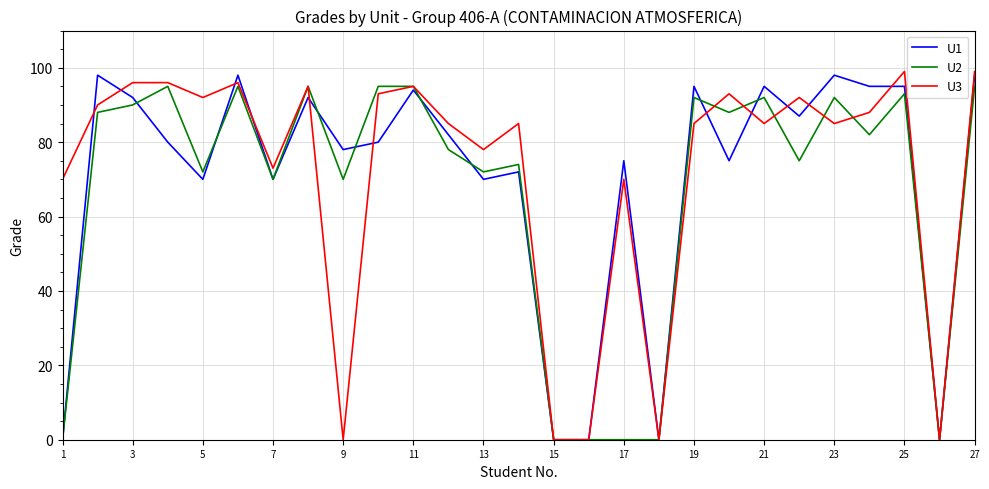

What is the highest value of the U3 series?

99